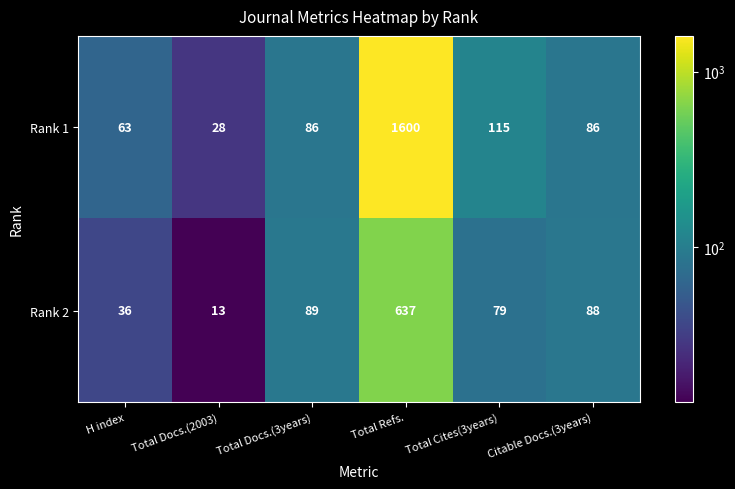

Reading left to right, what are all the values shown in this chart?

Rank 1: H index=63	Total Docs.(2003)=28	Total Docs.(3years)=86	Total Refs.=1600	Total Cites(3years)=115	Citable Docs.(3years)=86
Rank 2: H index=36	Total Docs.(2003)=13	Total Docs.(3years)=89	Total Refs.=637	Total Cites(3years)=79	Citable Docs.(3years)=88